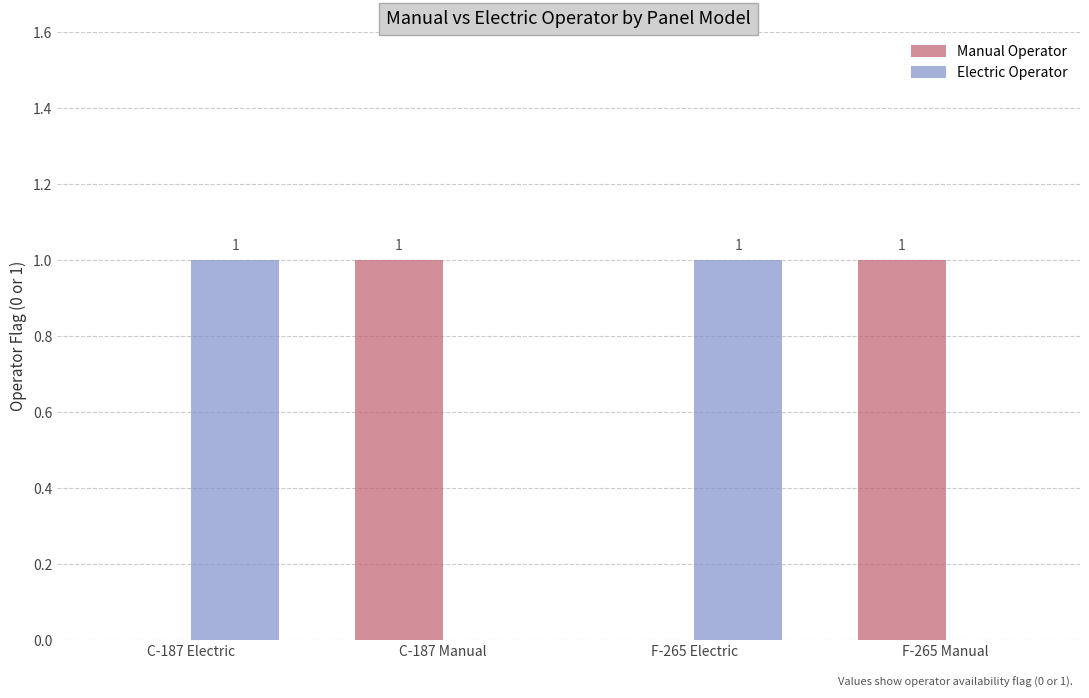

Is it true that Manual Operator equals -1 at F-265 Electric?

False